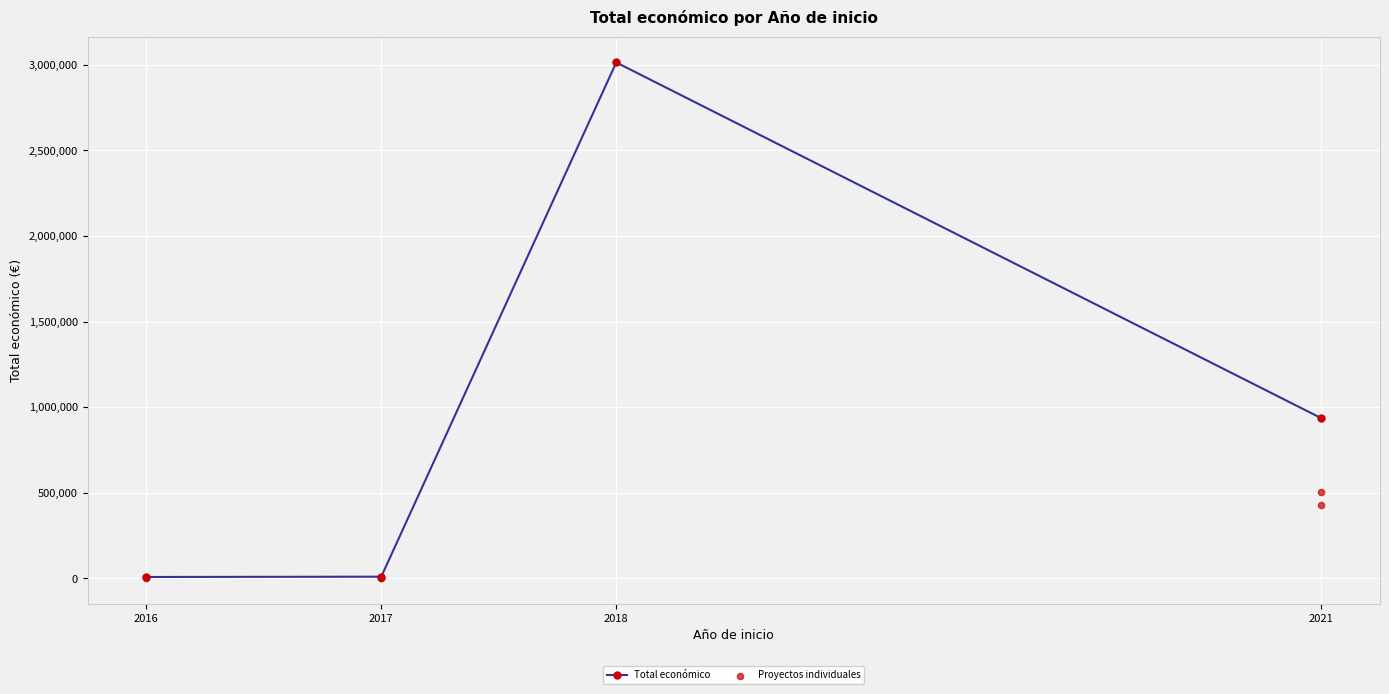

Which has a higher value, 2016 or 2021?

2021